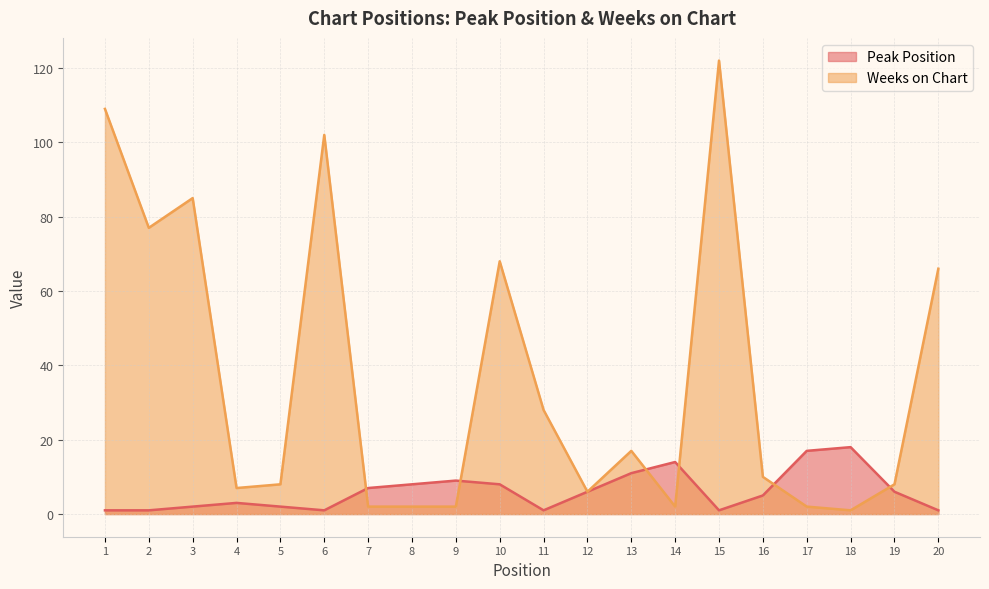

What is the value of the Peak Position point at the 17th from the left?

17